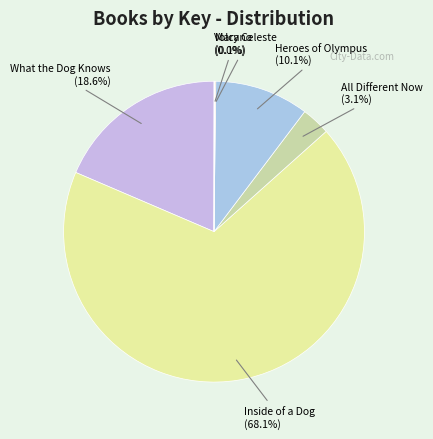

Is All Different Now the majority of the pie?

No